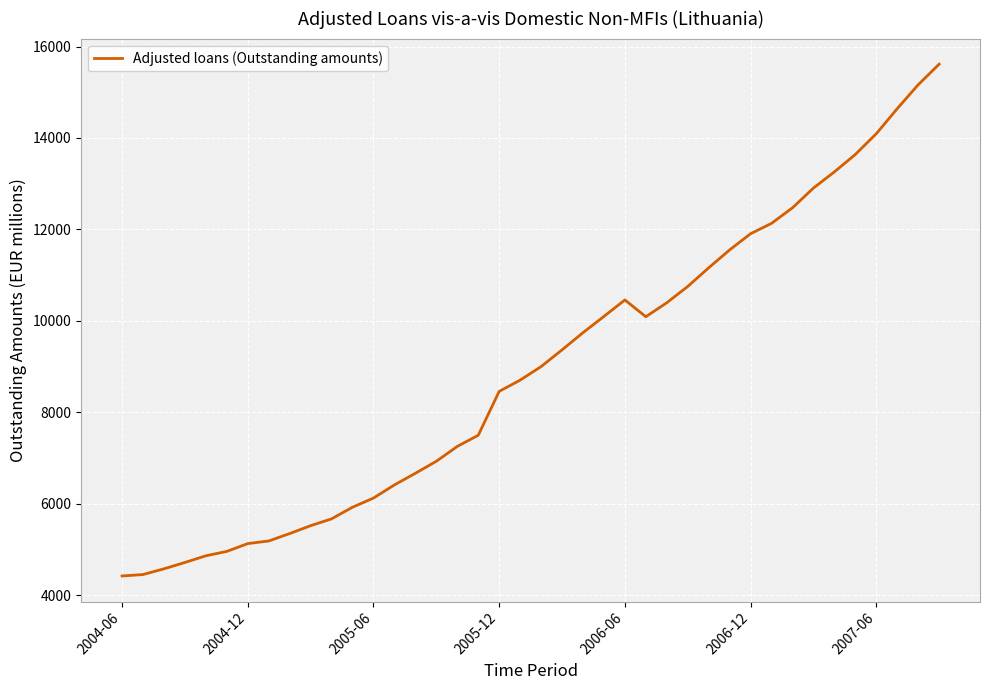

What is the difference between the maximum and minimum values?

11197